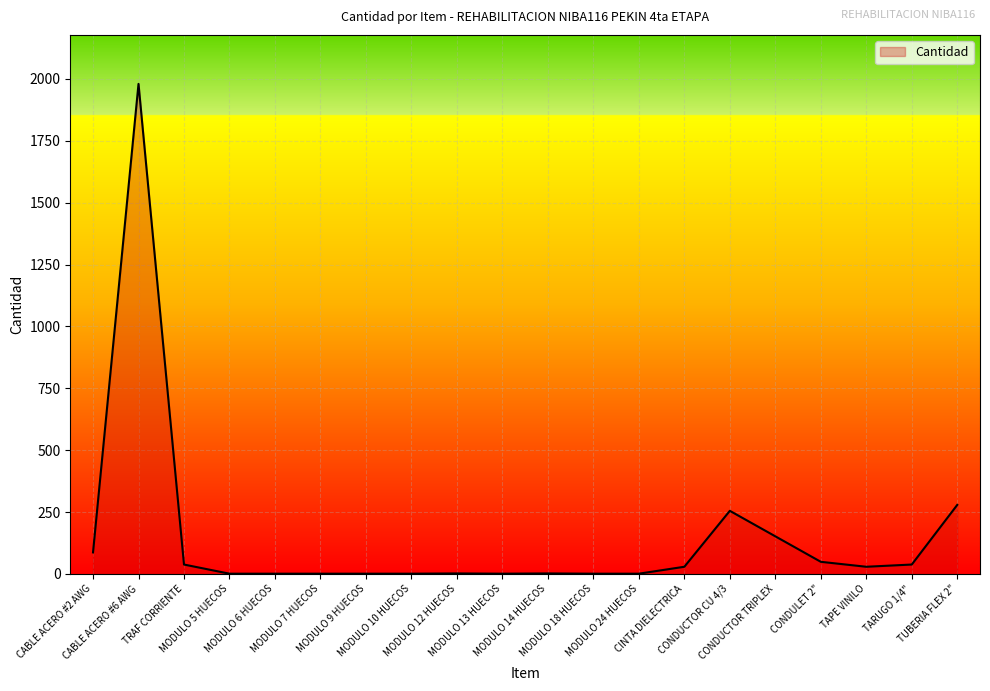

What is the difference between the values at MODULO 14 HUECOS and MODULO 13 HUECOS?

1